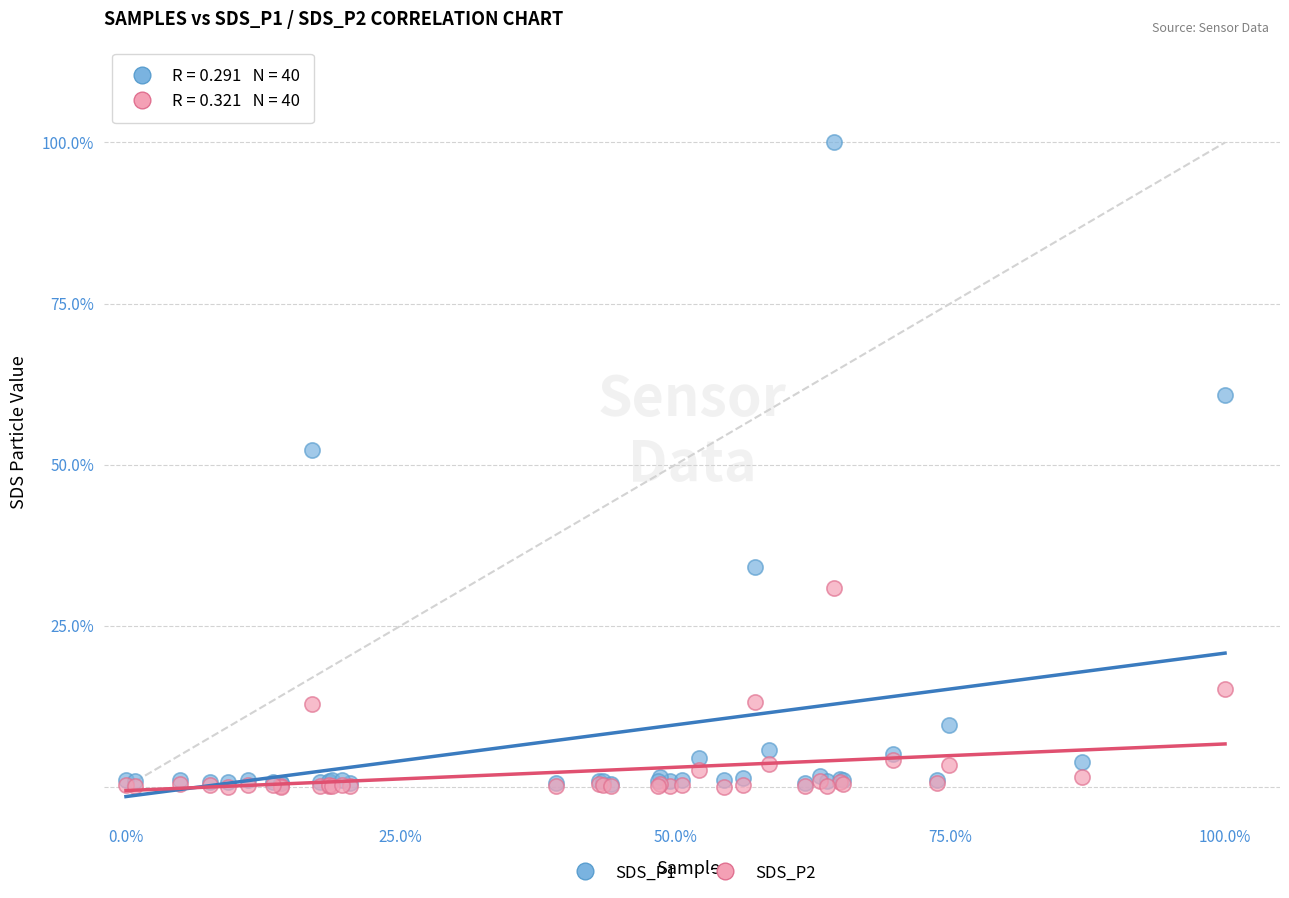

Which series reaches the maximum Y coordinate?

SDS_P1